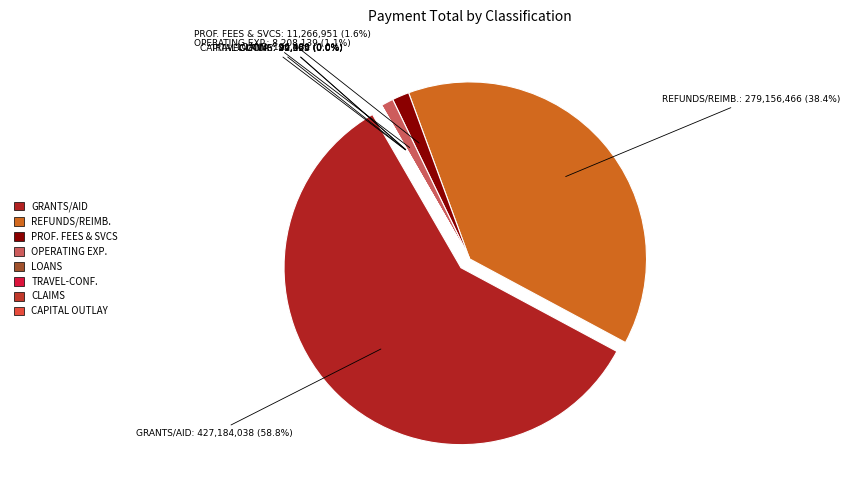

To the nearest percent, what is the difference between the LOANS and REFUNDS/REIMBURSEMENTS slice percentages?

38%